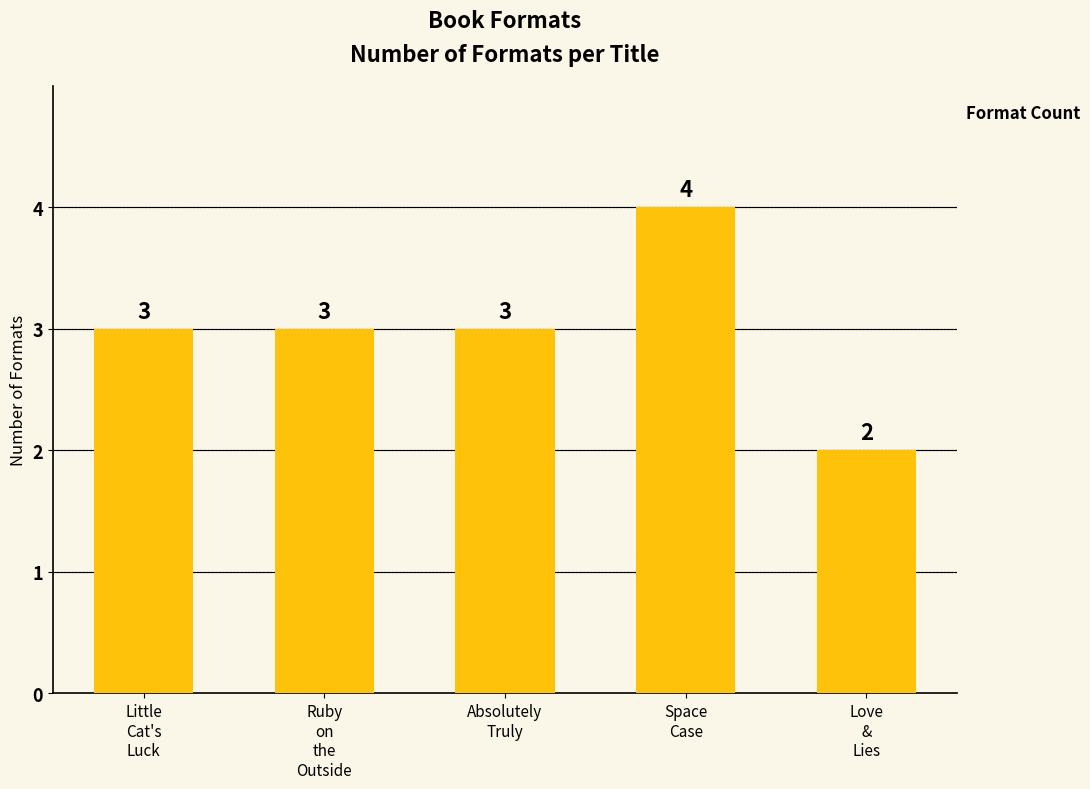

Is it true that the value at Ruby
on
the
Outside is 4?

False